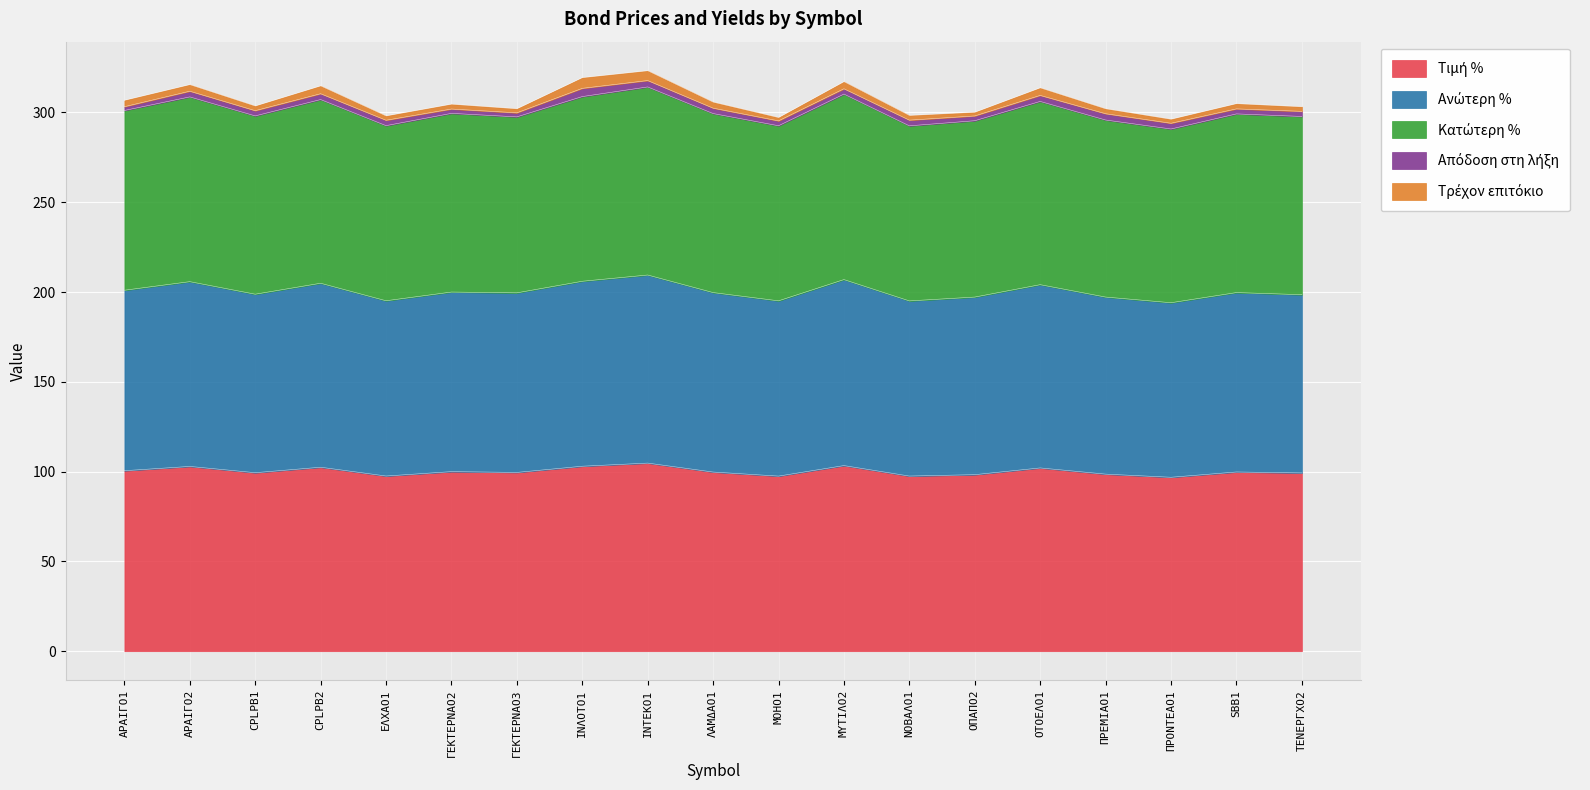

Does the chart display data point markers on the line(s)?

No